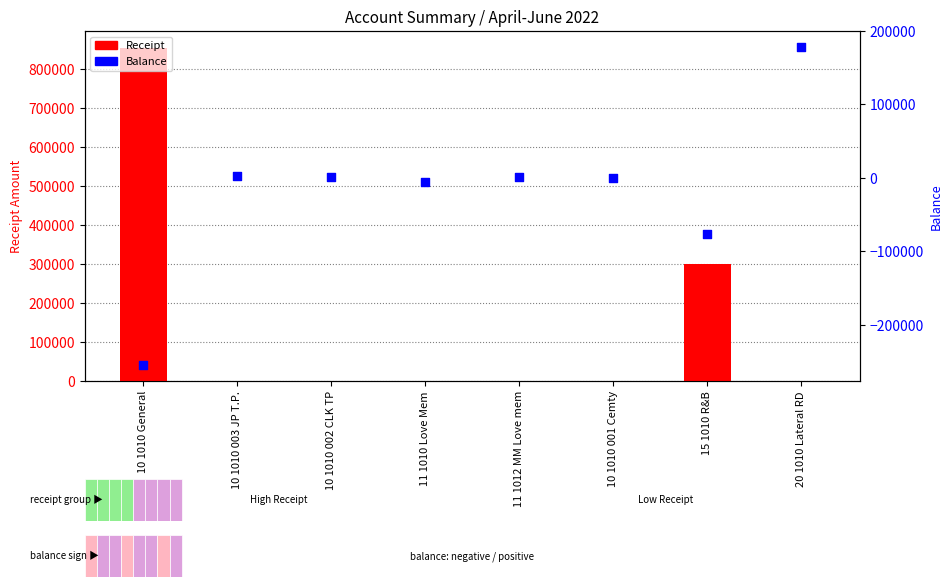

Which series has the largest Y range (max minus min)?

Receipt